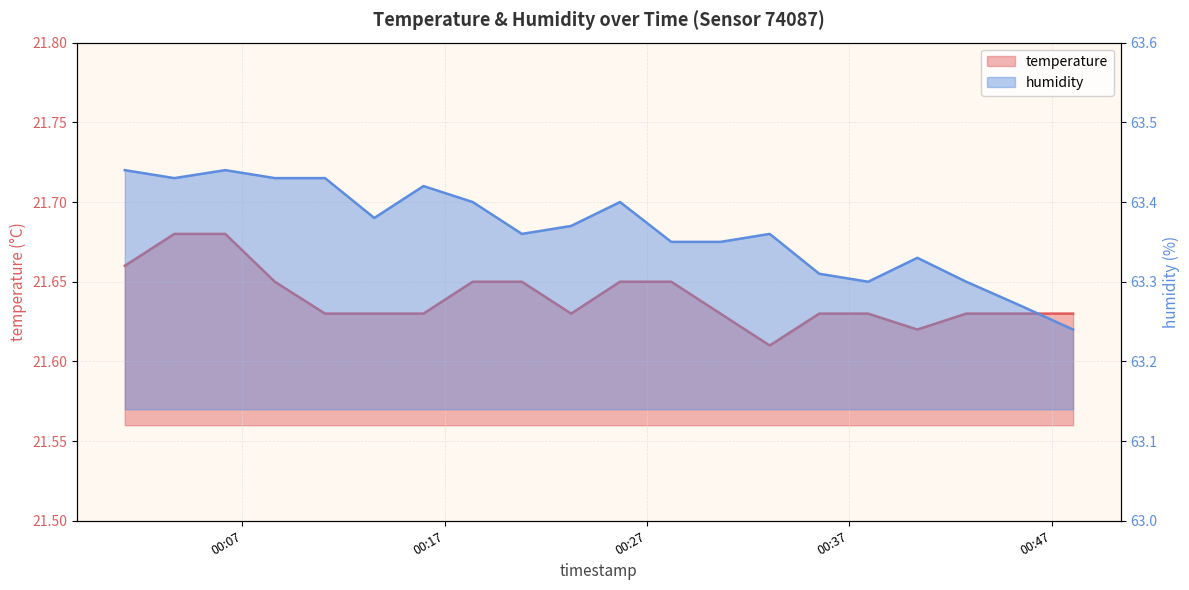

At which category is the sum across all series the highest?

2022-10-17T00:06:09